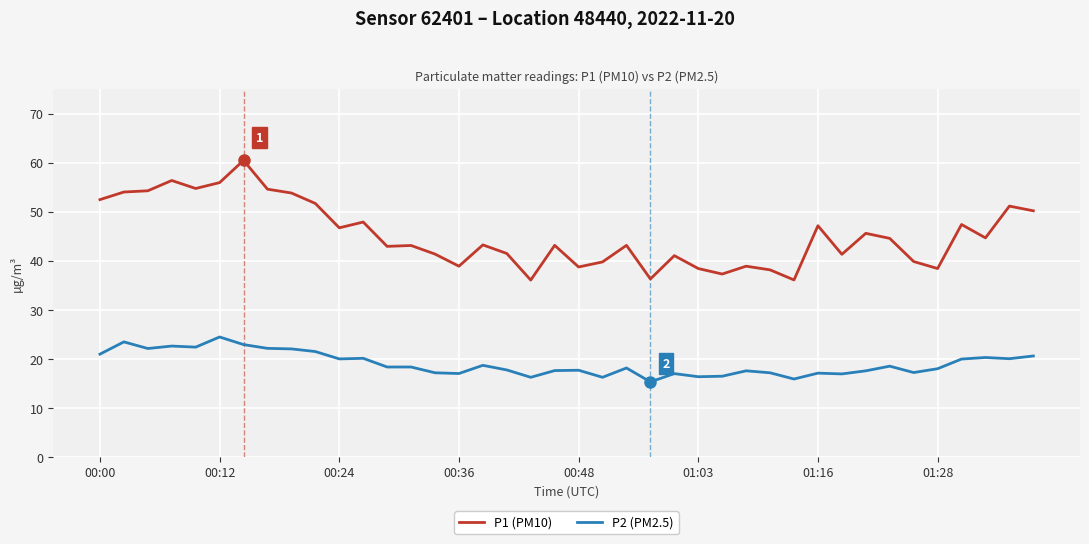

Rank the series by their maximum value, from lowest to highest.

P2 (PM2.5), P1 (PM10)